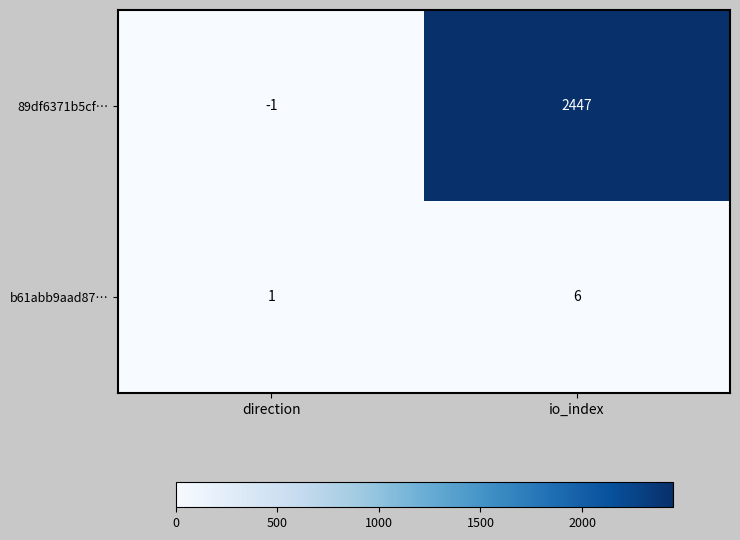

What is the spread (max minus min) of values at io_index?

2441